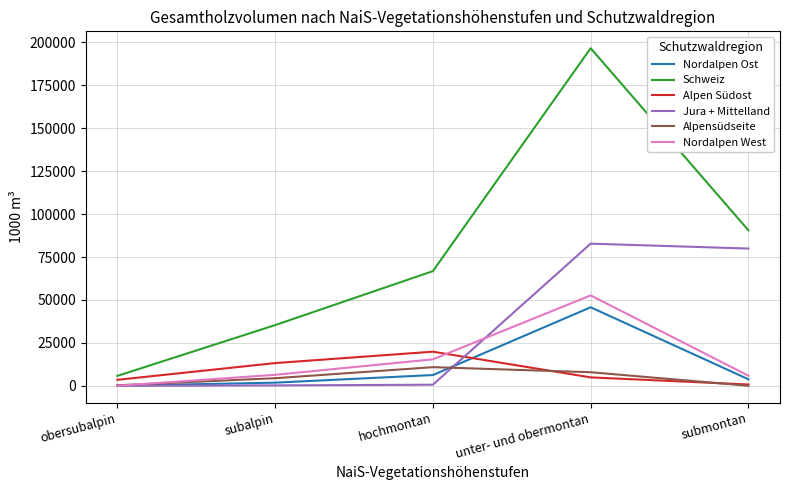

What is the sum of the Alpen Südost values at unter- und obermontan and obersubalpin?

8338